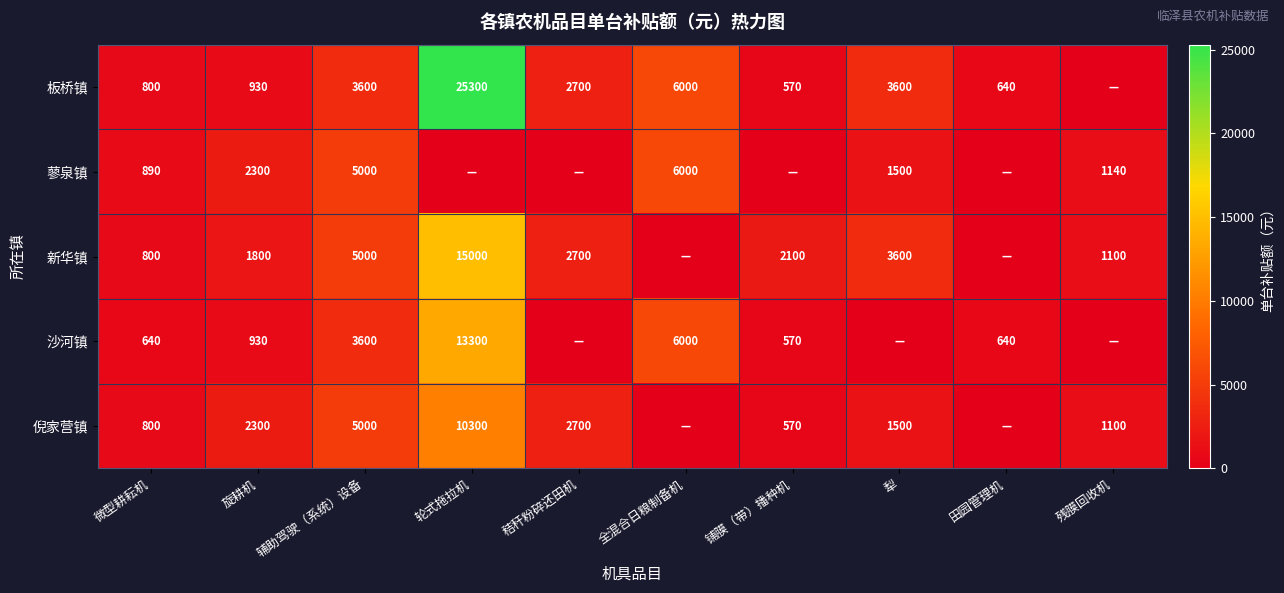

What is the spread (max minus min) of values at 微型耕耘机?

250